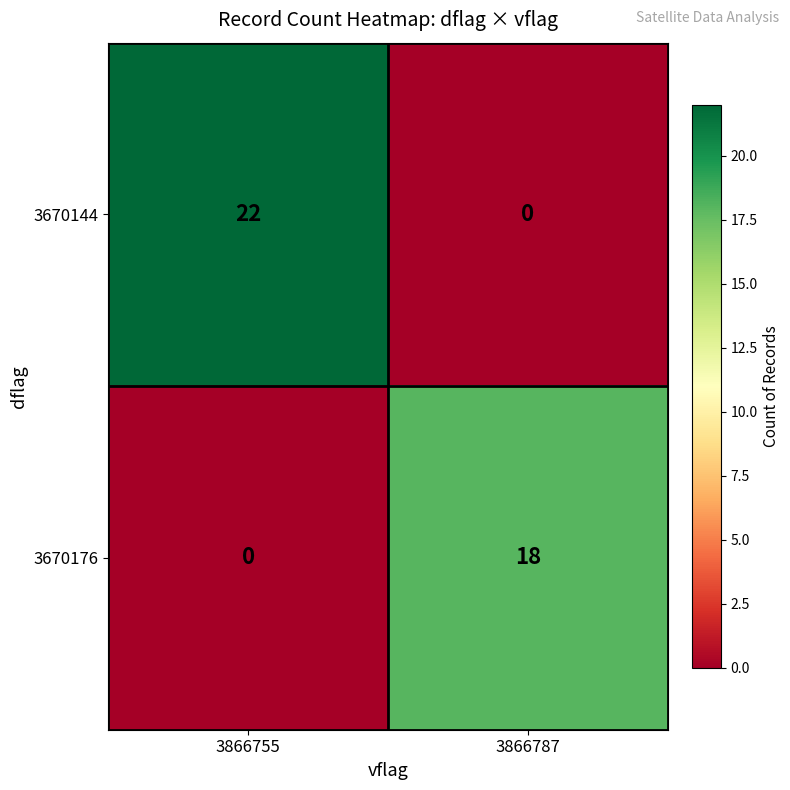

Reading left to right, extract all data points from this chart.

3670144: 22	0
3670176: 0	18